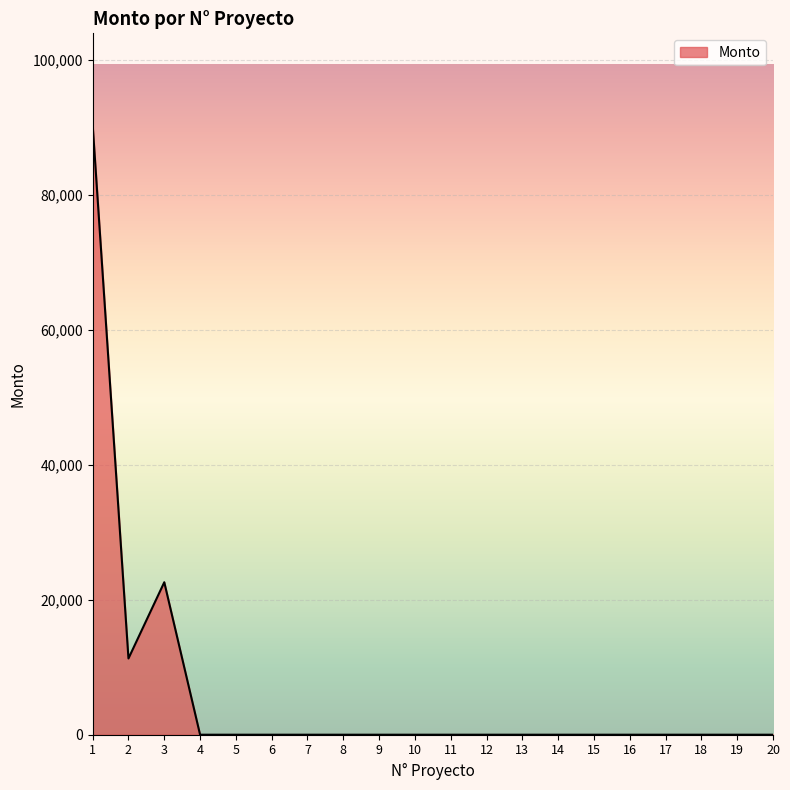

What is the maximum value shown in the chart?

90372.4